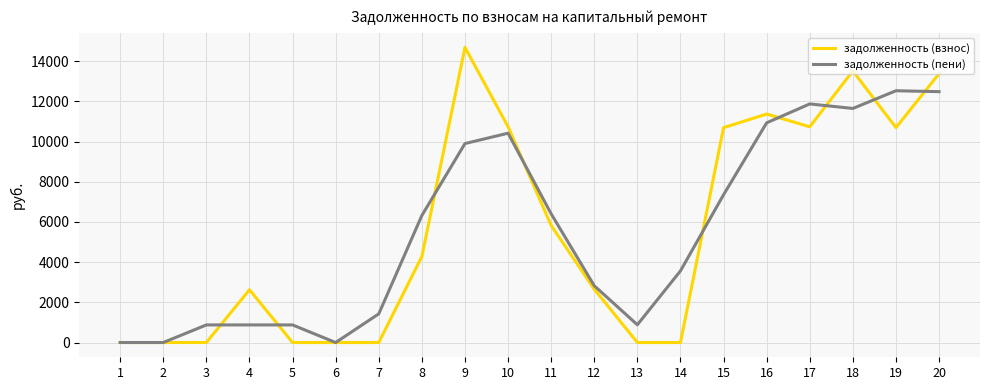

Which series changed the most between 6 and 18?

задолженность (взнос)